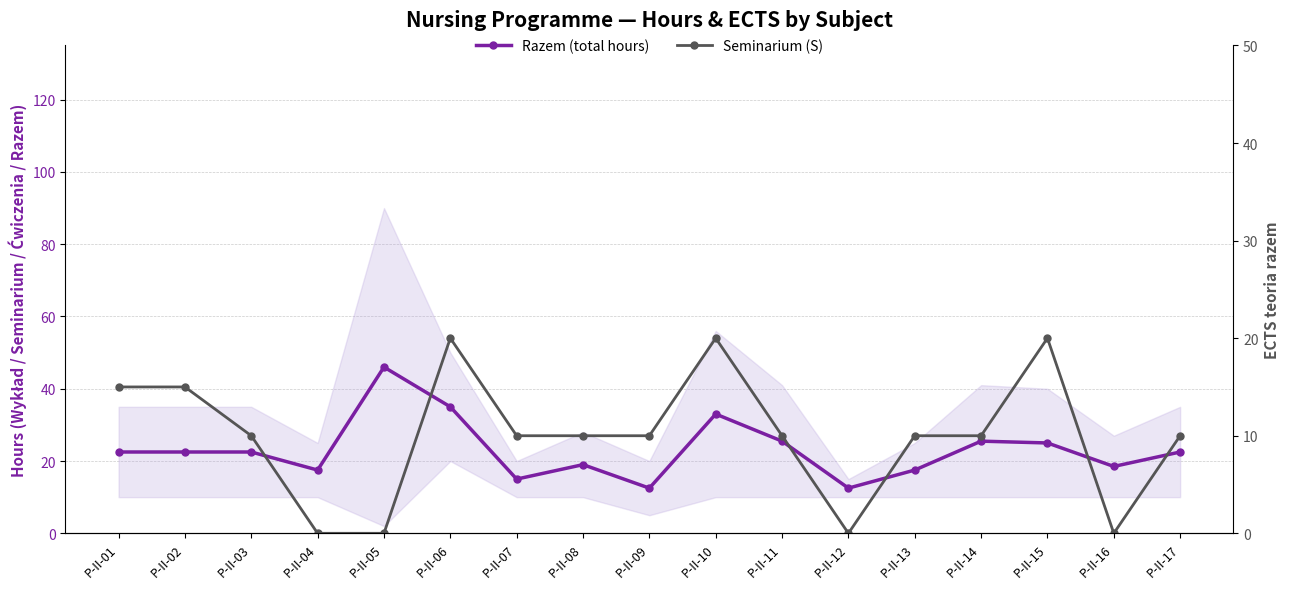

How many series are shown in this chart?

2